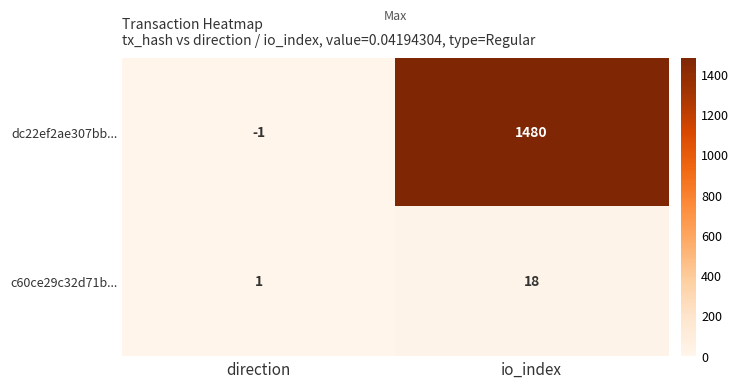

How many categories are shown in the chart?

2